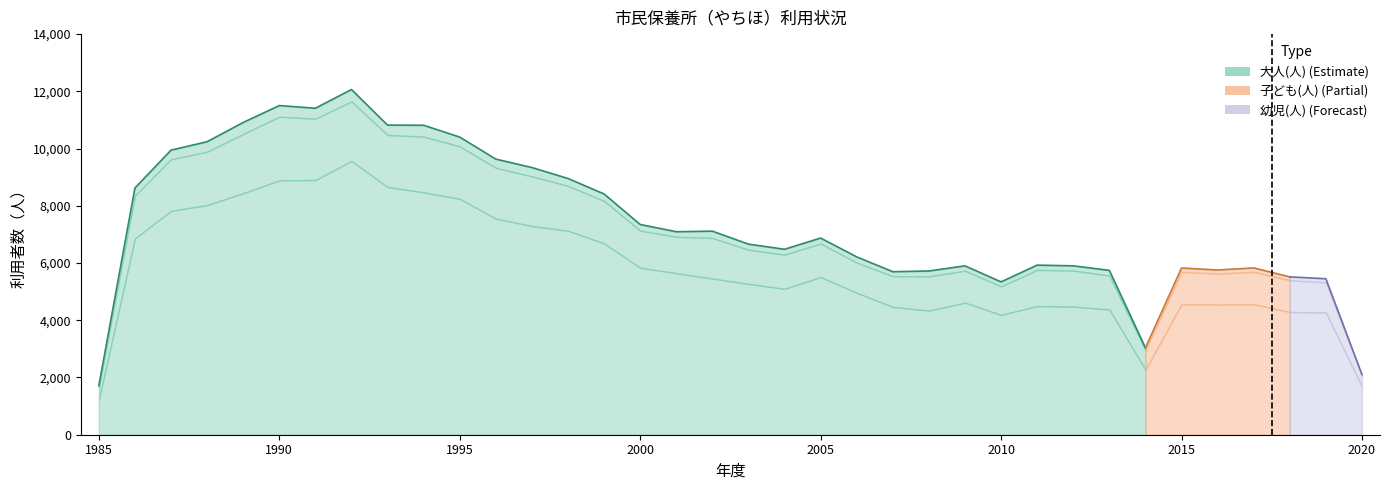

List the labels in order of 大人(人) value, smallest first.

1985, 2020, 2014, 2010, 2019, 2018, 2008, 2013, 2007, 2012, 2011, 2016, 2015, 2017, 2009, 2006, 2004, 2003, 2002, 2005, 2001, 2000, 1999, 1986, 1998, 1997, 1996, 1987, 1988, 1995, 1989, 1994, 1993, 1990, 1991, 1992